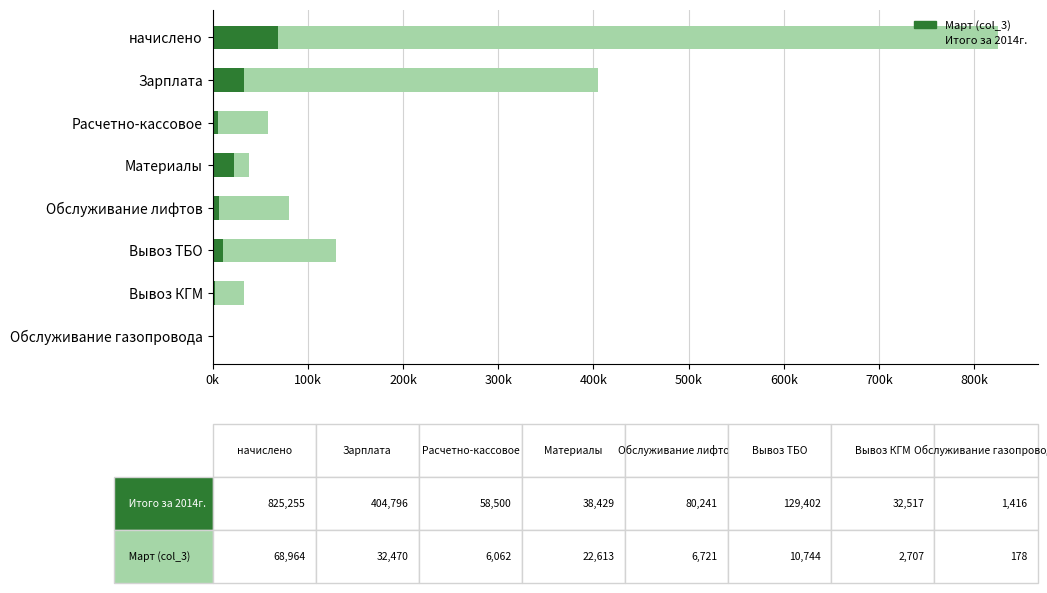

Which series has the largest range (max minus min)?

Итого за 2014г.